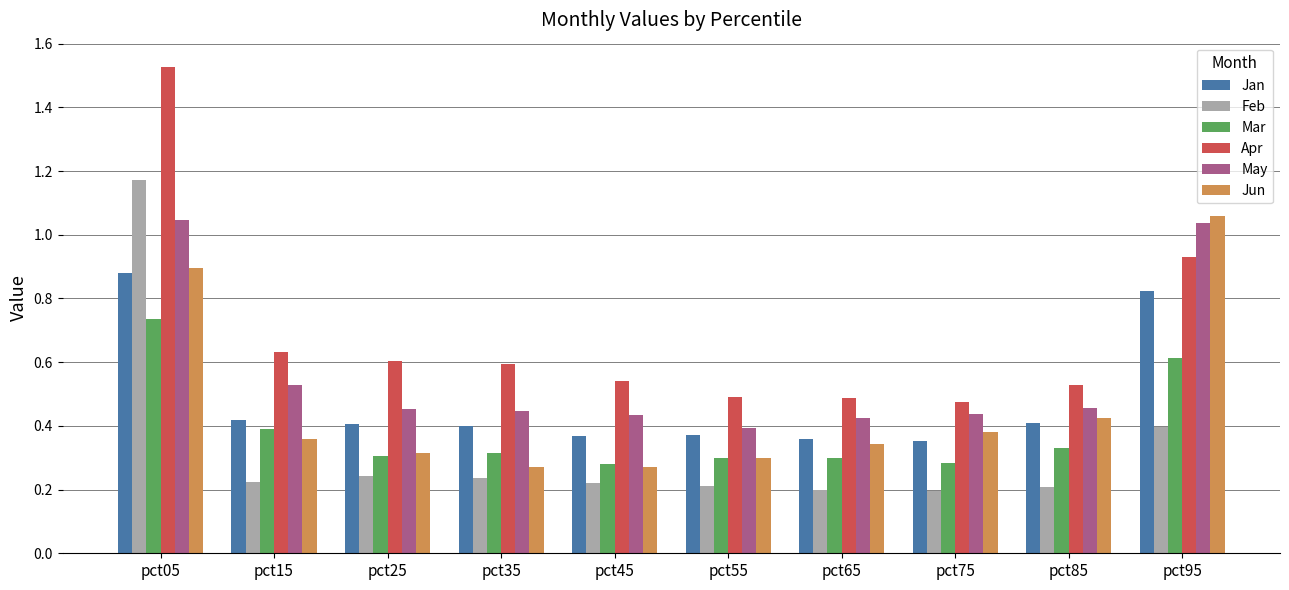

Does the chart contain any negative values?

No